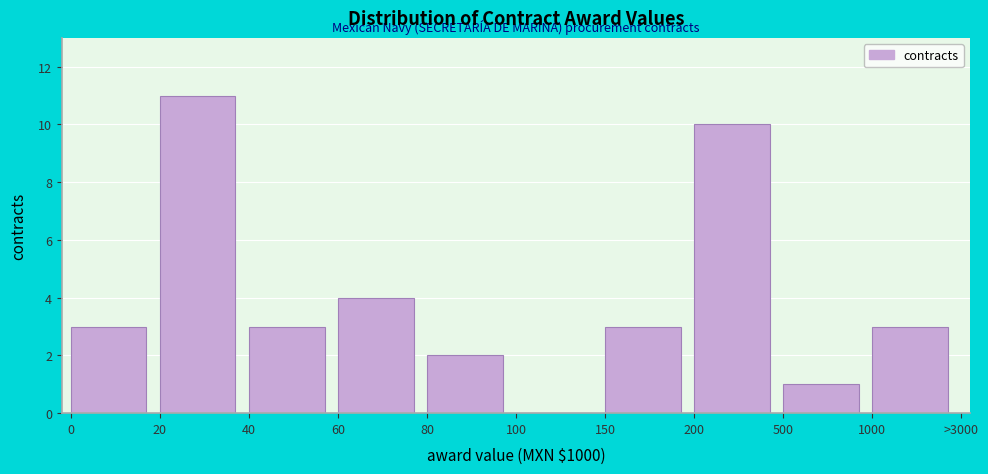

Reading right to left, list all the values displayed in this chart.

1000=3	500=1	200=10	150=3	100=0	80=2	60=4	40=3	20=11	0=3